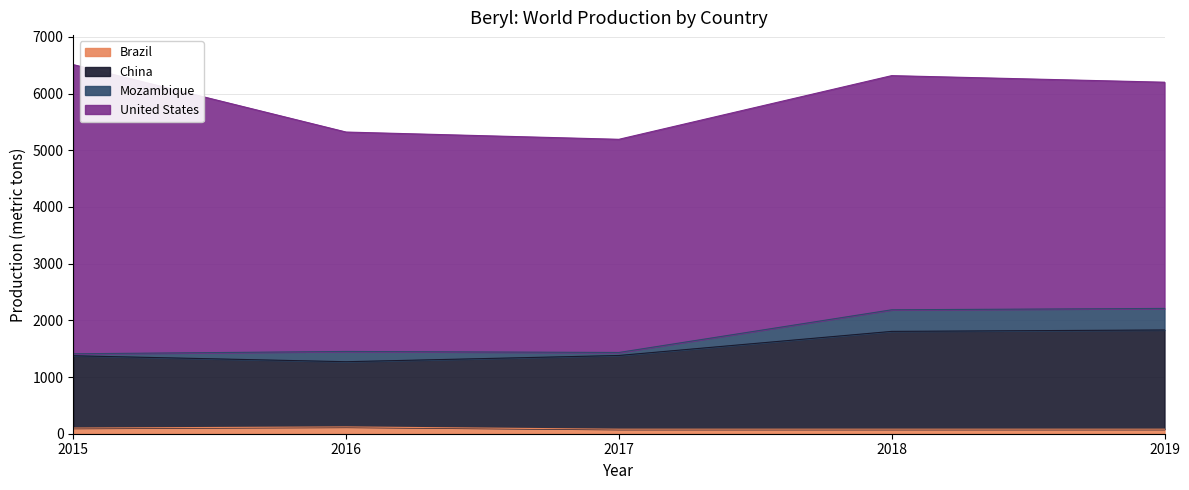

Is it true that Brazil equals 100 at 2015?

True